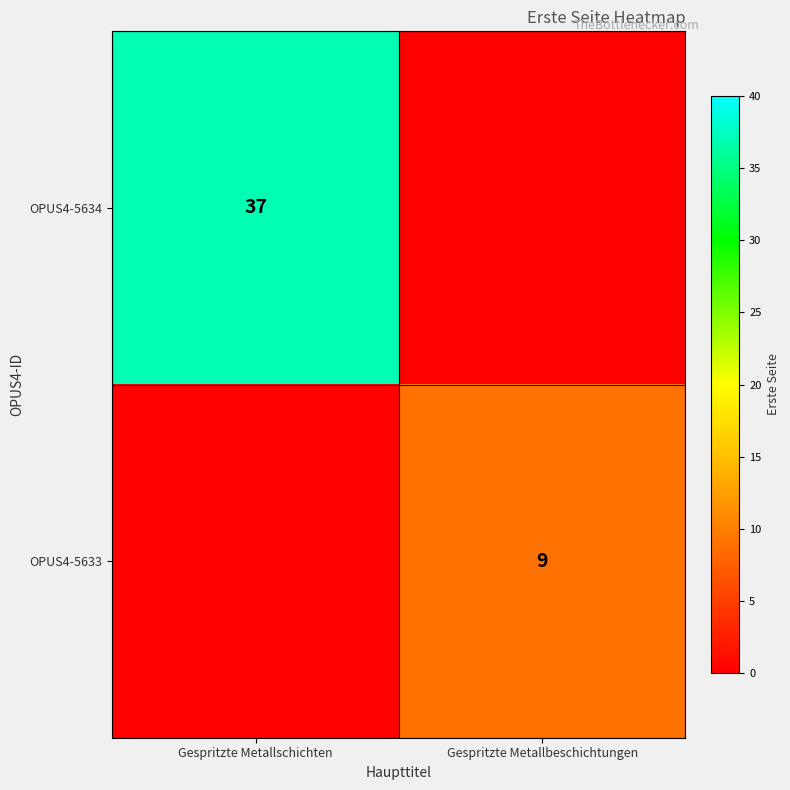

What is the total value across all series at Gespritzte Metallschichten?

37